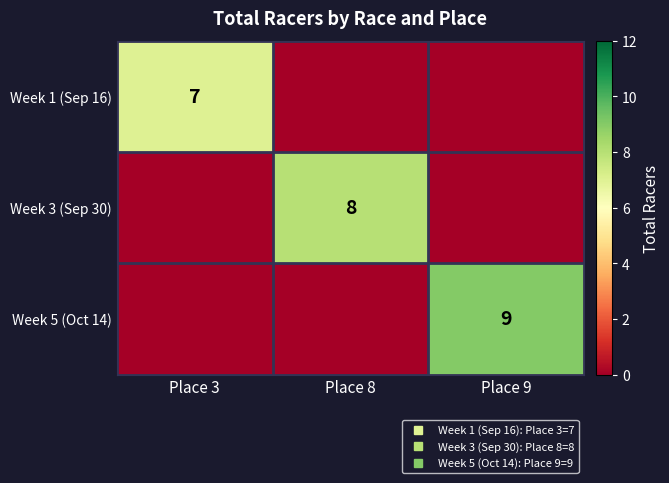

How many distinct data groups are displayed?

3